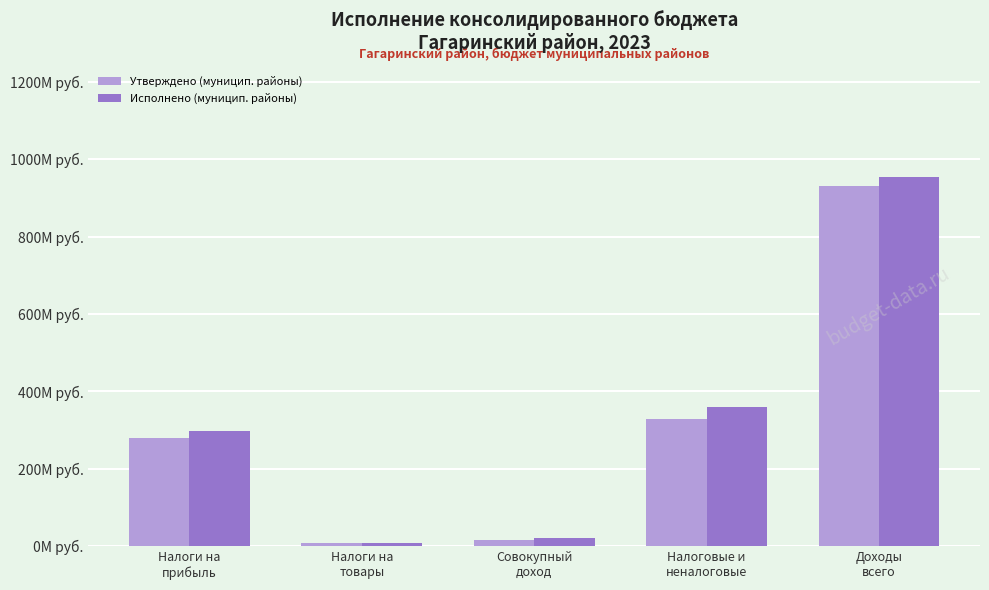

At which category does the chart reach its minimum across all series?

Налоги на
товары